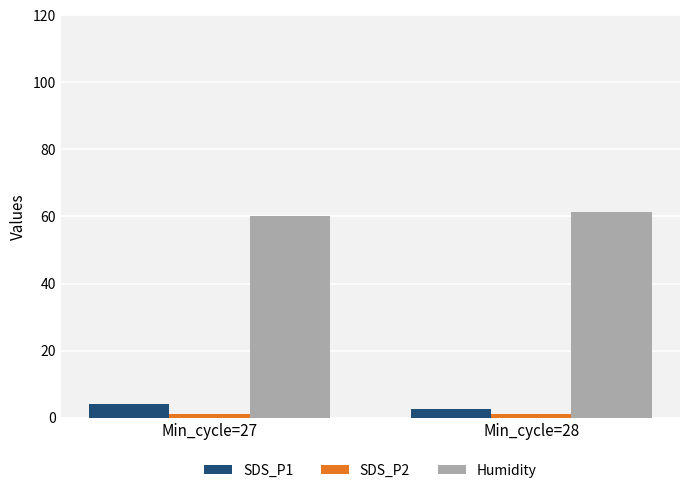

Which series has the largest total across all categories?

Humidity